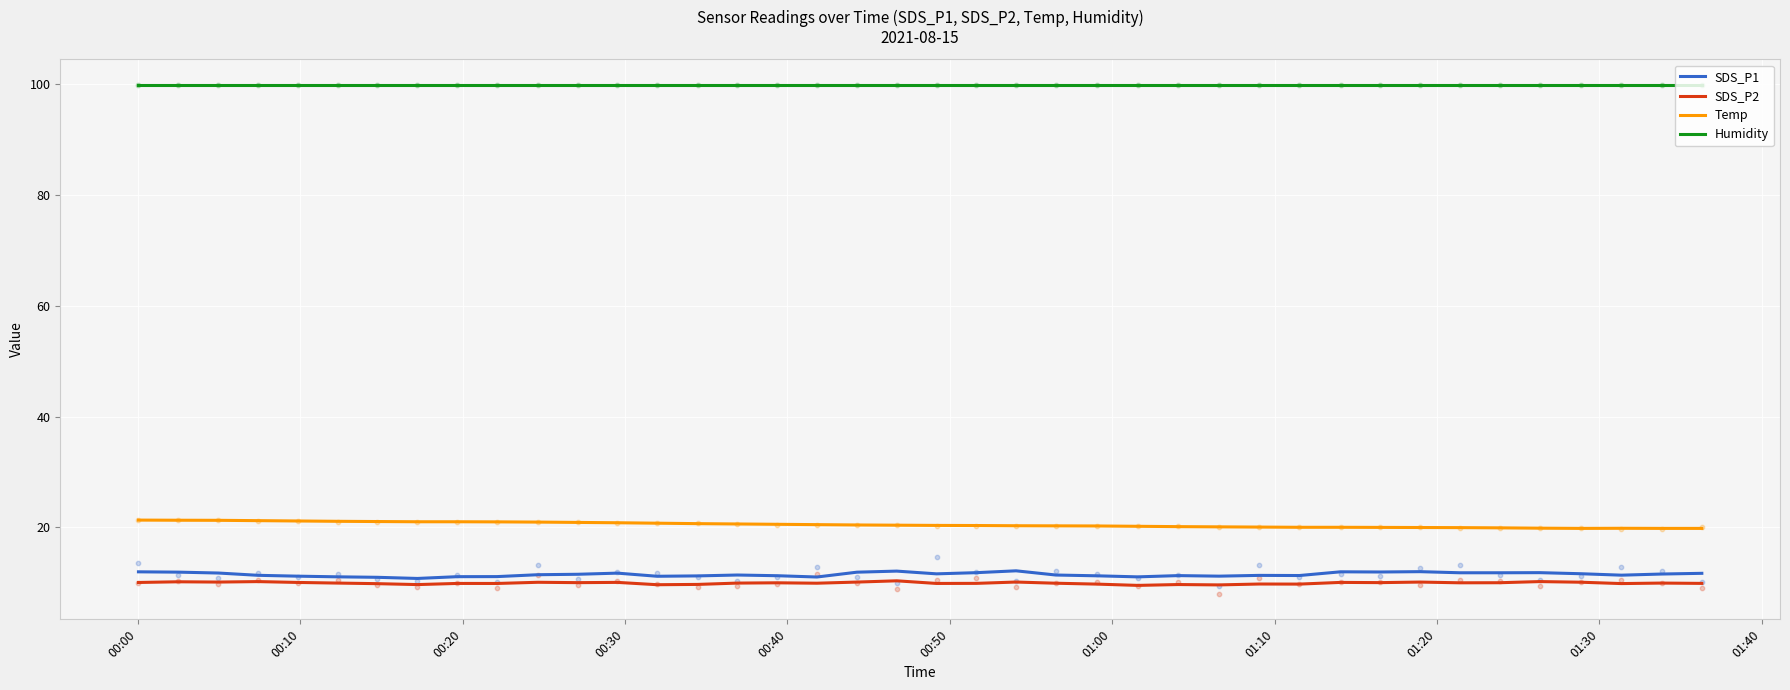

What is the highest value of the SDS_P2 series?

10.3